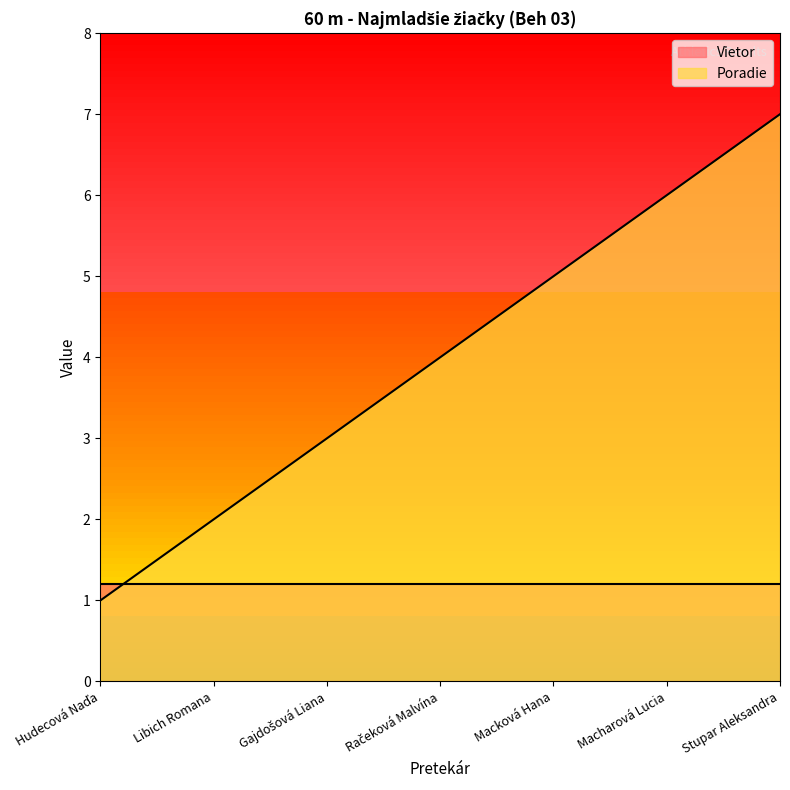

How many series are shown in this chart?

2